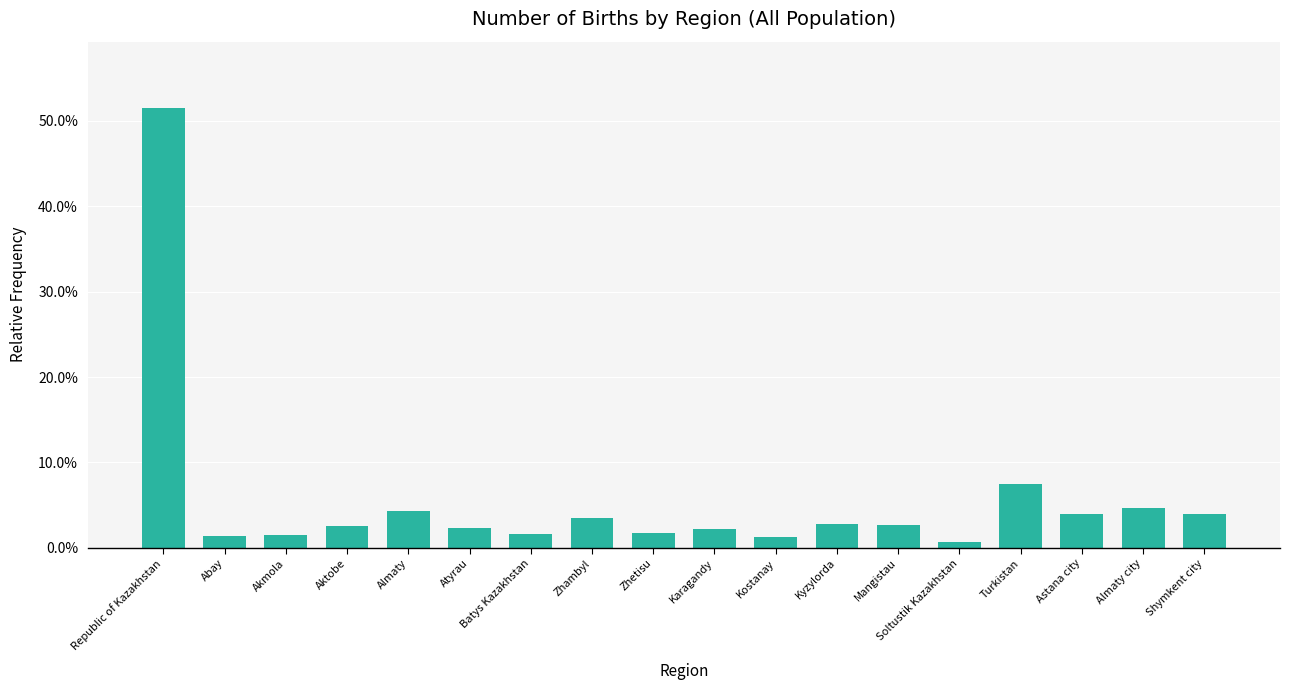

Are the bars horizontal?

No